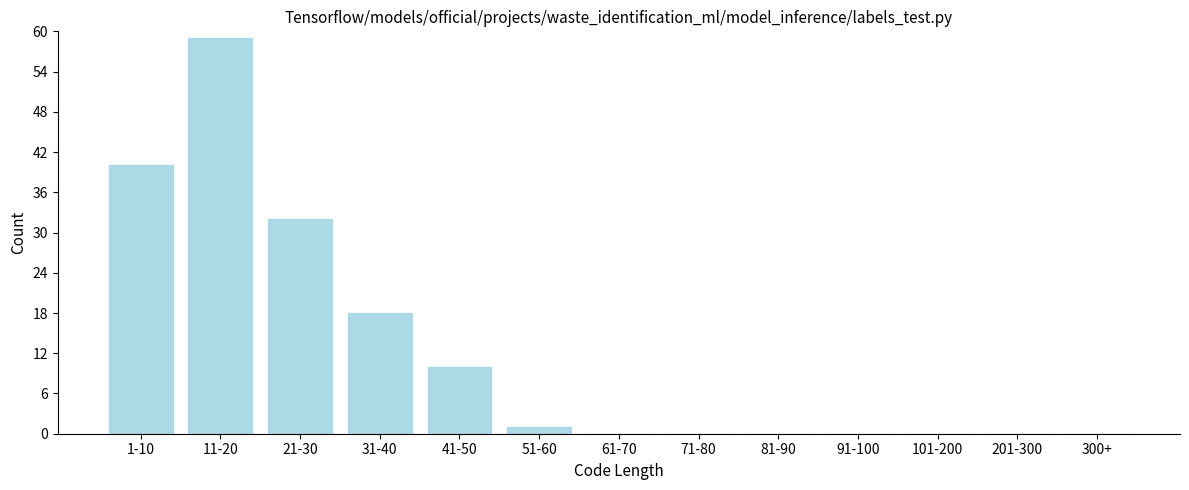

Reading left to right, list all the values displayed in this chart.

1-10=40	11-20=59	21-30=32	31-40=18	41-50=10	51-60=1	61-70=0	71-80=0	81-90=0	91-100=0	101-200=0	201-300=0	300+=0